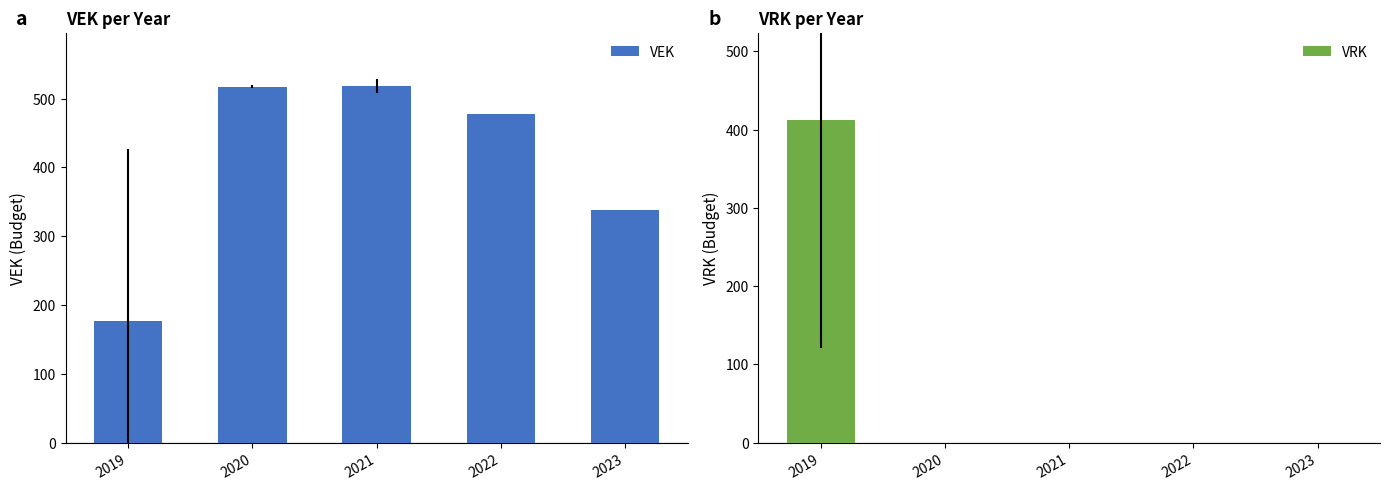

At how many categories does at least one series exceed 454?

3